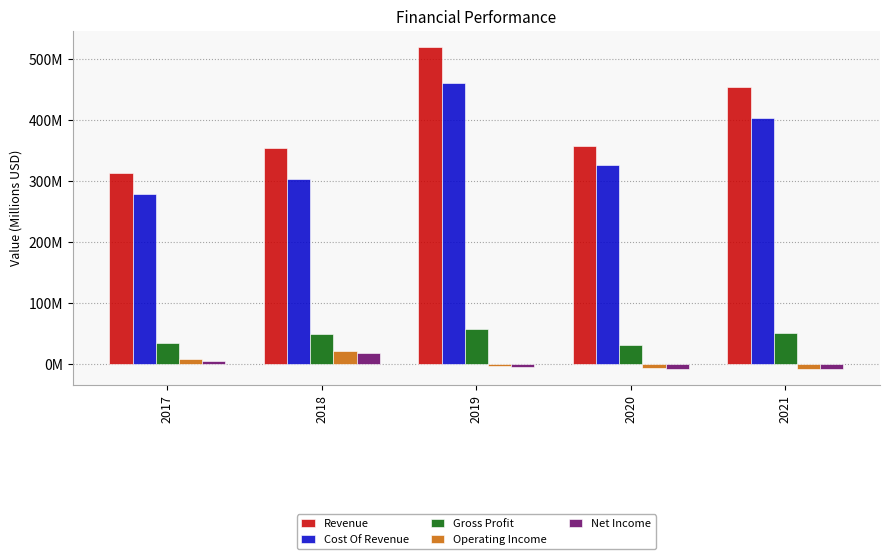

What is the value of the Gross Profit bar at the 1st from the left?

34.7